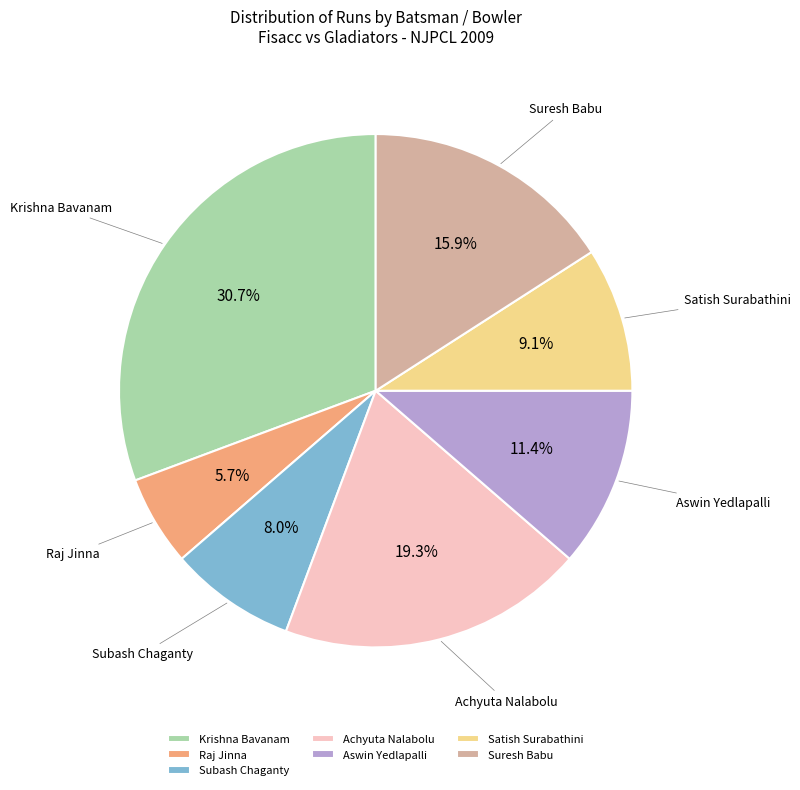

To the nearest percent, what is the combined percentage of Krishna Bavanam and Raj Jinna?

36%